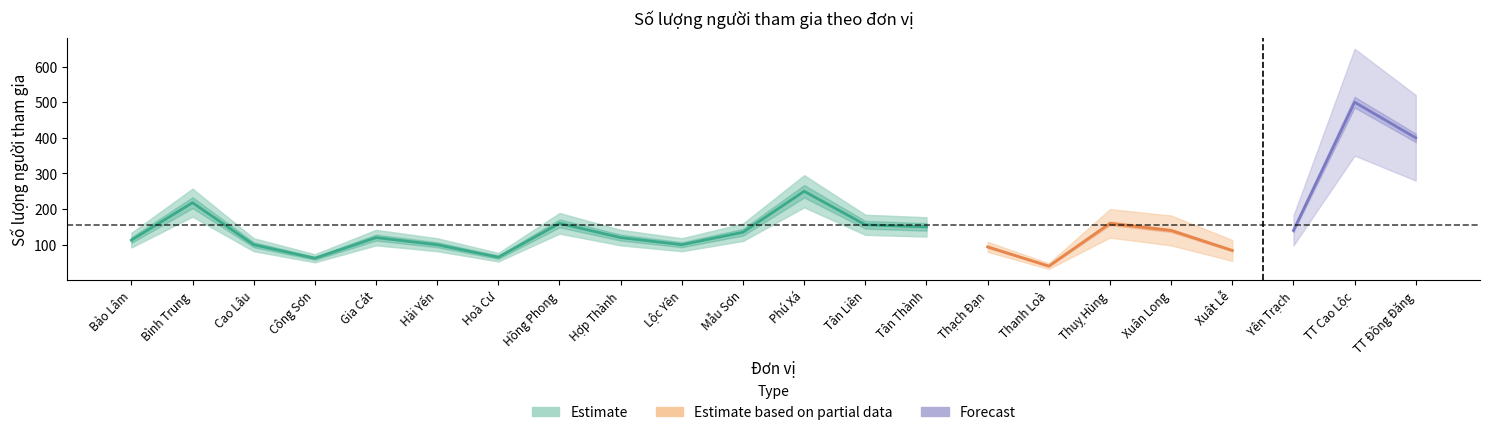

At which category does the chart reach its minimum across all series?

Thanh Loà